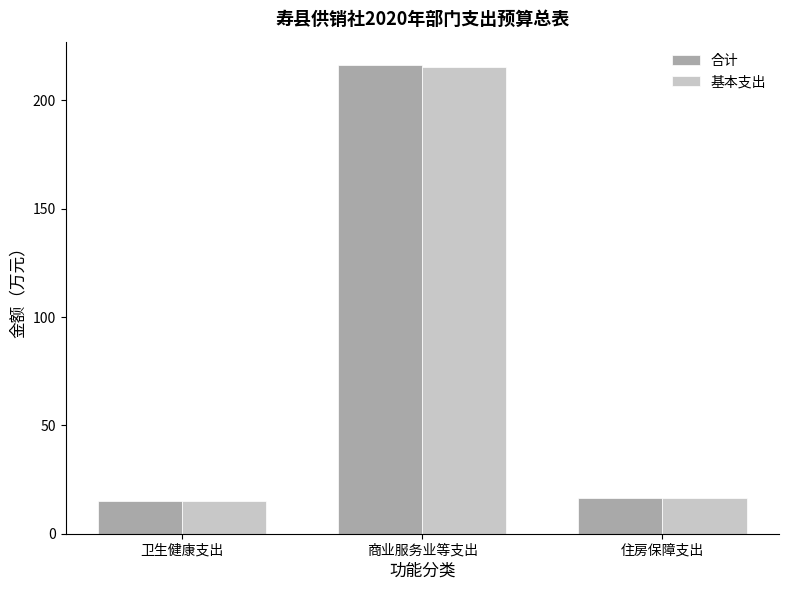

Is it true that 合计 equals 16.4 at 住房保障支出?

True